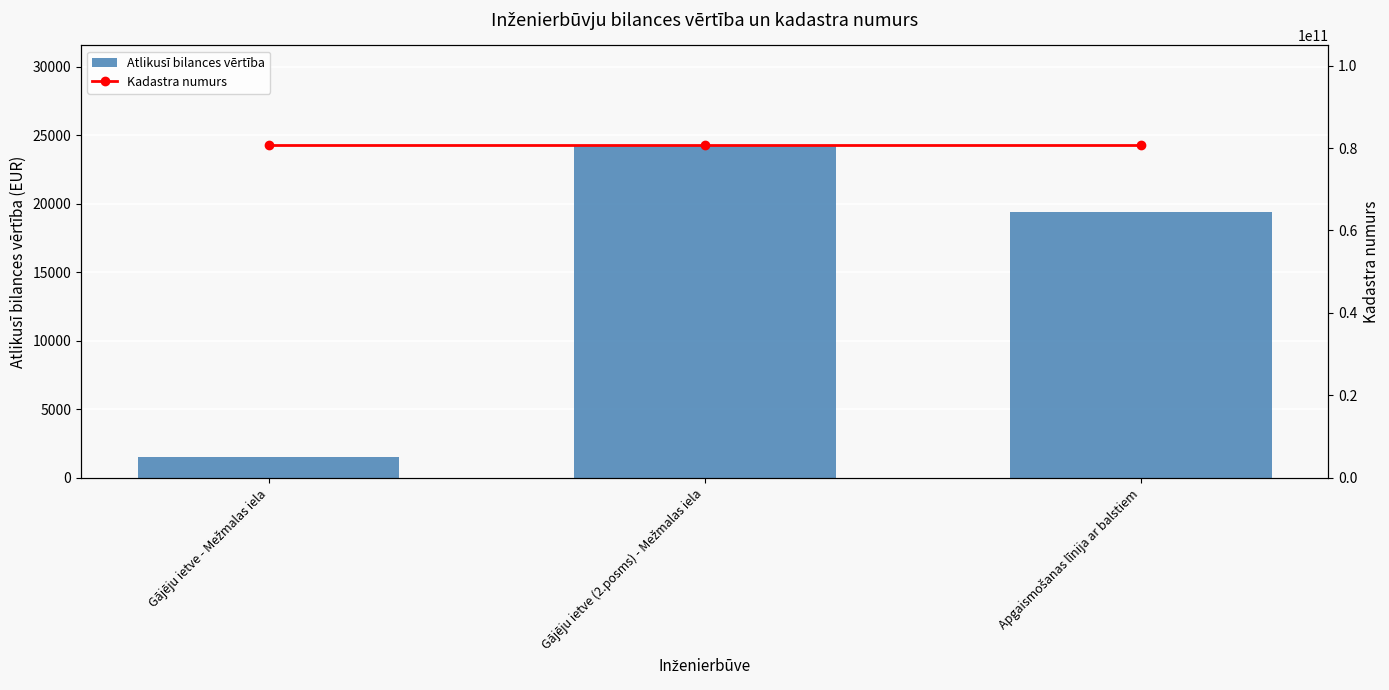

What is the total value across all series at Apgaismošanas līnija ar balstiem?

80700050029.5